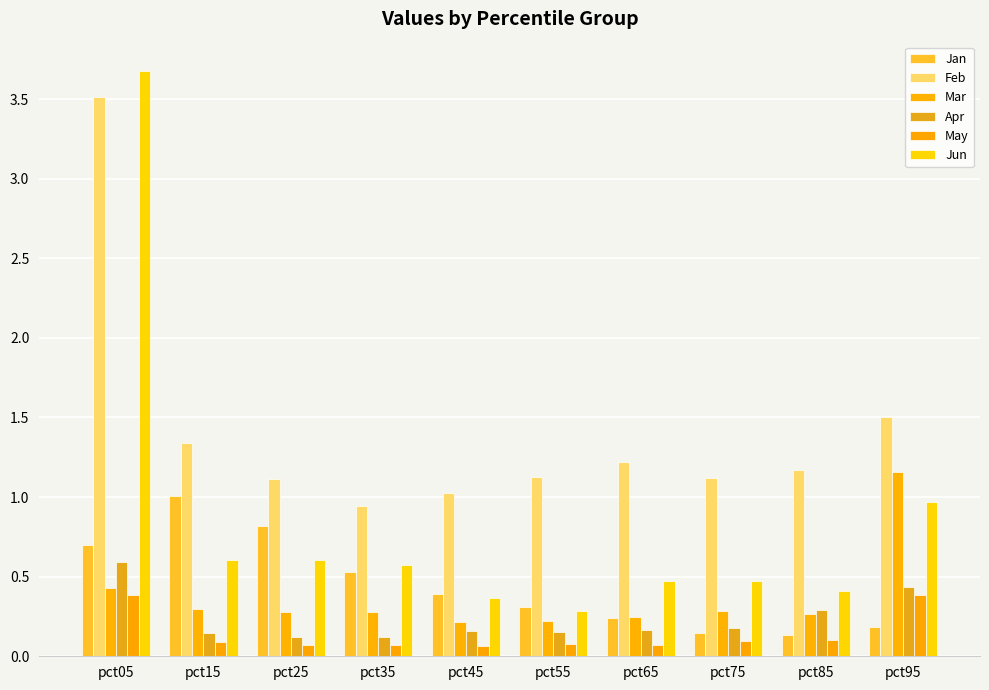

How many groups of bars are there?

10